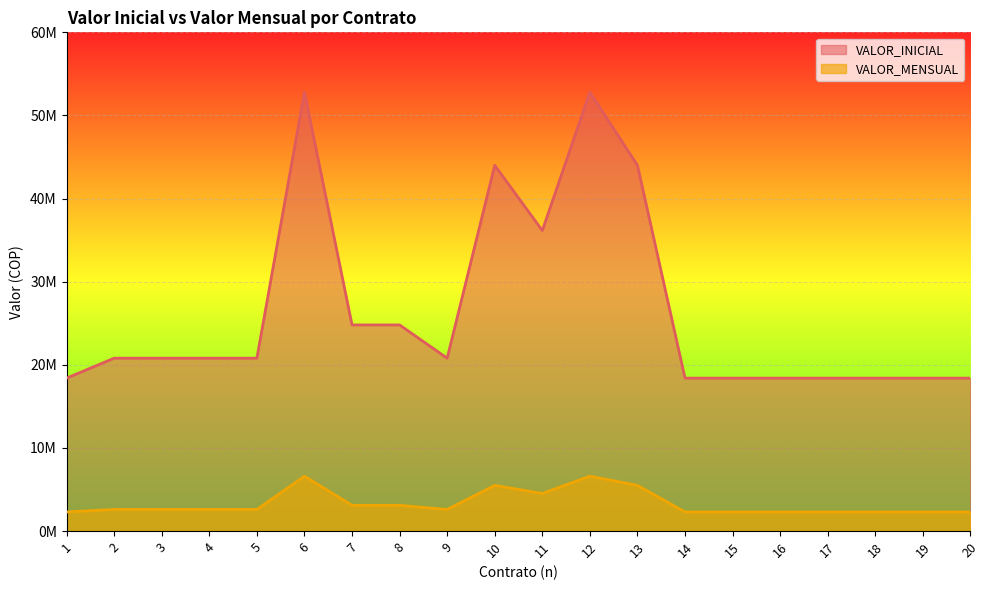

Is it true that VALOR_INICIAL equals 69965171 at 13?

False